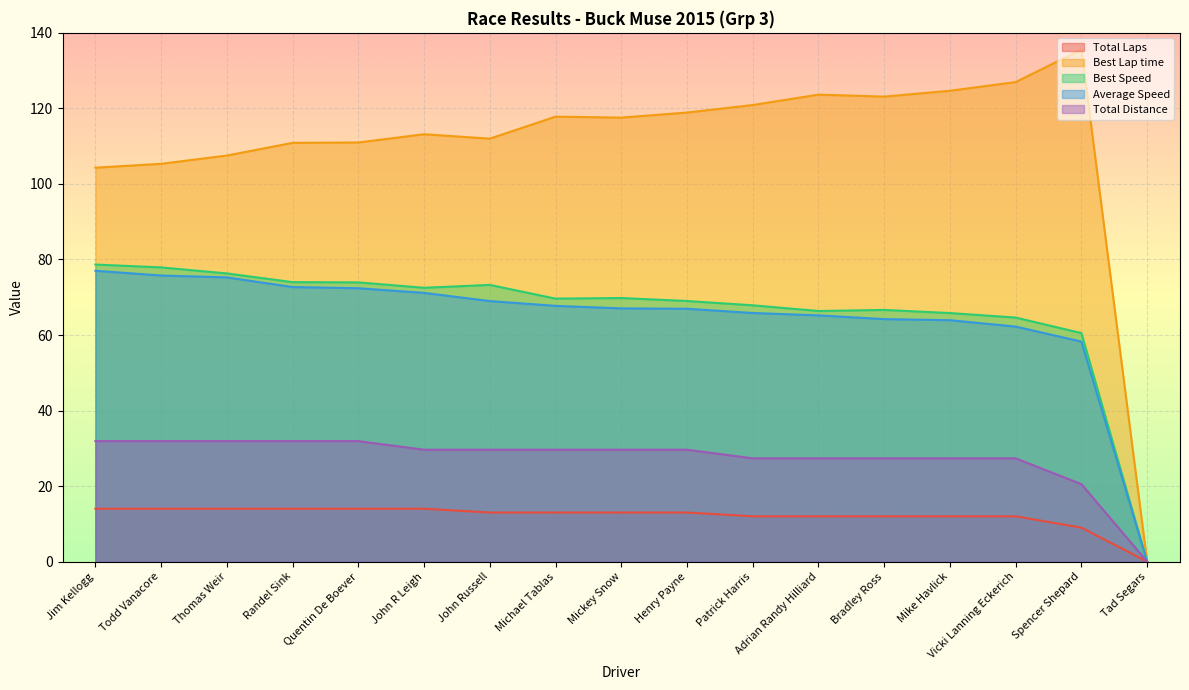

What are all the series names shown in the legend?

Total Laps, Best Lap time, Best Speed, Average Speed, Total Distance